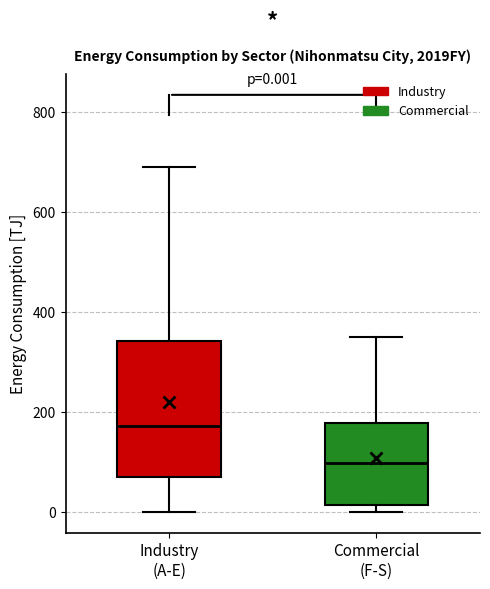

Which box has the highest median line?

Industry (A-E)